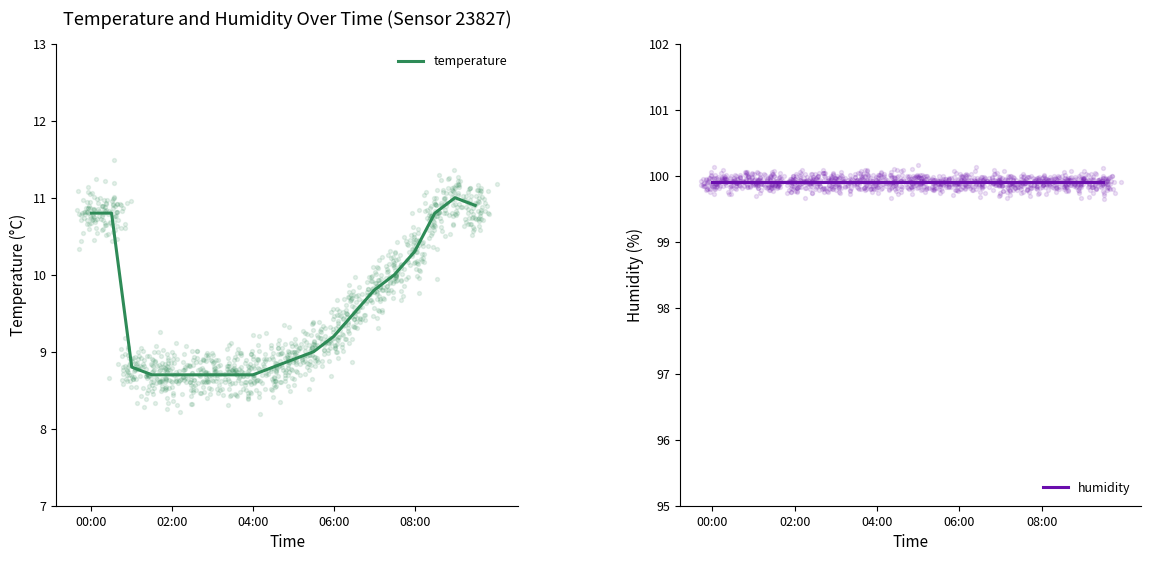

At which category is the sum across all series the highest?

18